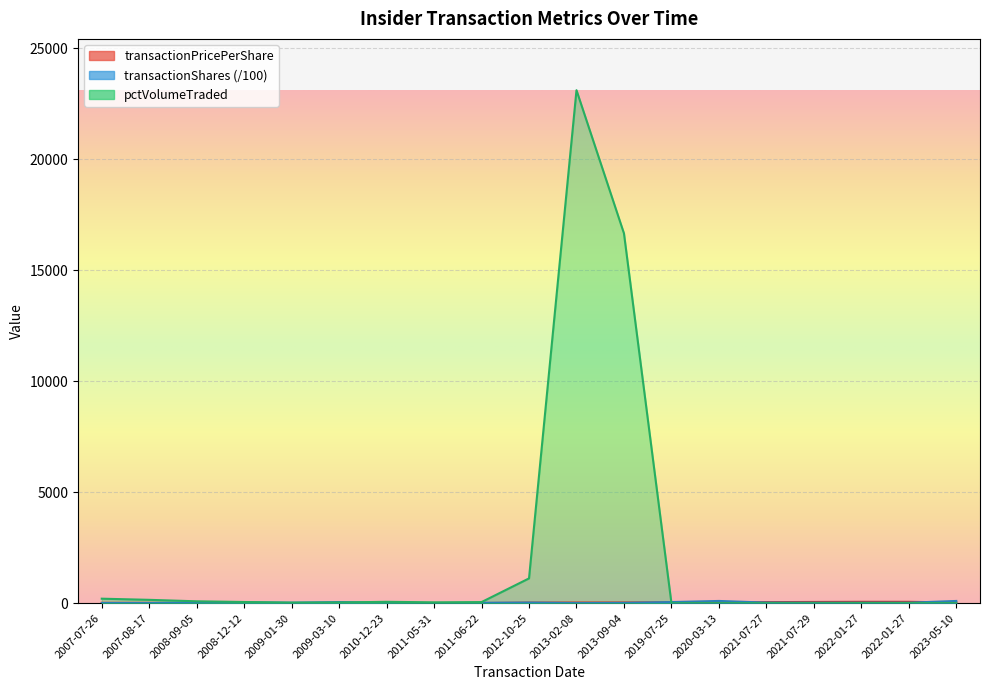

In pctVolumeTraded, how many points are higher than both neighbors (excluding endpoints)?

3